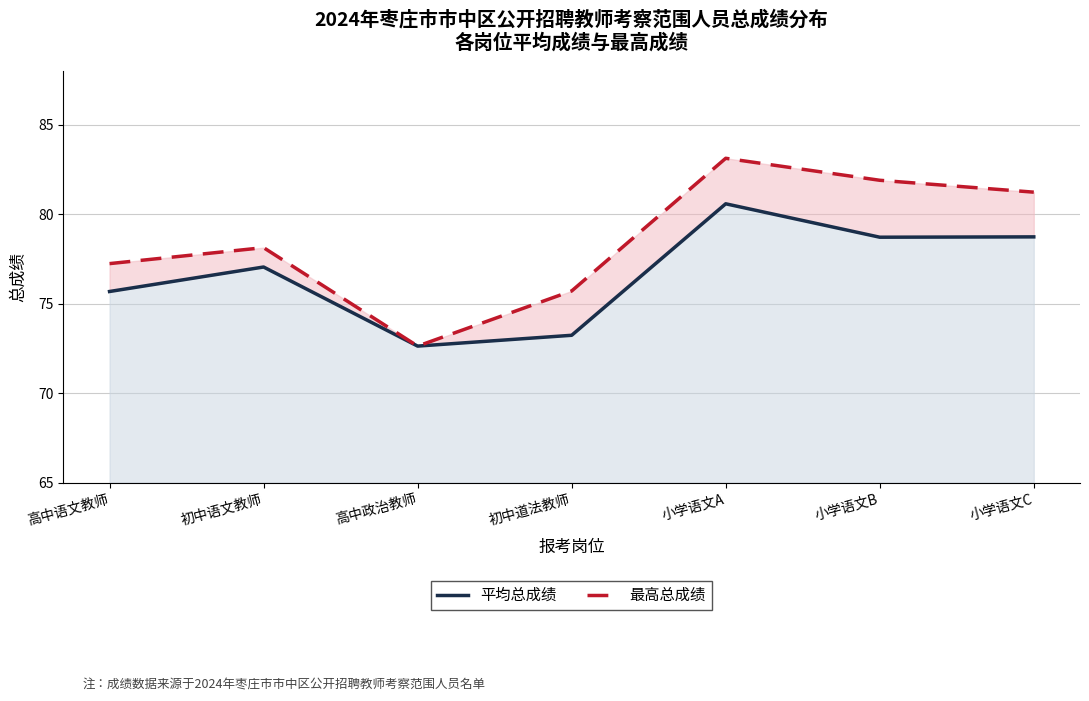

What is the maximum value shown in the chart?

83.1